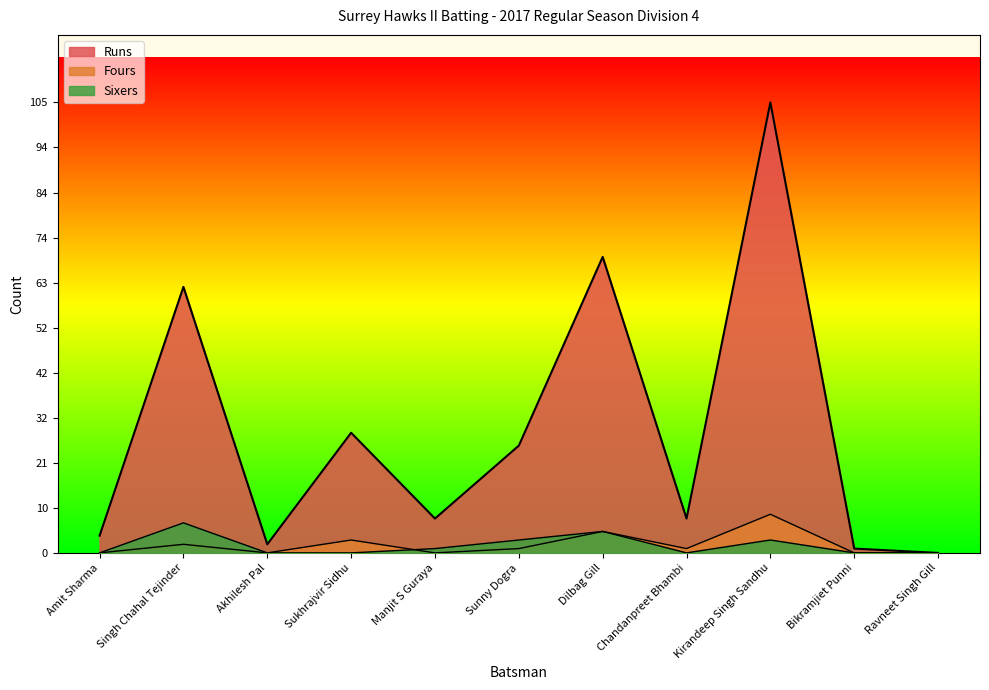

Reading left to right, list all the values displayed in this chart.

Runs: Amit Sharma=4	Singh Chahal Tejinder=62	Akhilesh Pal=2	Sukhrajvir Sidhu=28	Manjit S Guraya=8	Sunny Dogra=25	Dilbag Gill=69	Chandanpreet Bhambi=8	Kirandeep Singh Sandhu=105	Bikramjiet Punni=1	Ravneet Singh Gill=0
Fours: Amit Sharma=0	Singh Chahal Tejinder=2	Akhilesh Pal=0	Sukhrajvir Sidhu=3	Manjit S Guraya=0	Sunny Dogra=1	Dilbag Gill=5	Chandanpreet Bhambi=1	Kirandeep Singh Sandhu=9	Bikramjiet Punni=0	Ravneet Singh Gill=0
Sixers: Amit Sharma=0	Singh Chahal Tejinder=7	Akhilesh Pal=0	Sukhrajvir Sidhu=0	Manjit S Guraya=1	Sunny Dogra=3	Dilbag Gill=5	Chandanpreet Bhambi=0	Kirandeep Singh Sandhu=3	Bikramjiet Punni=0	Ravneet Singh Gill=0